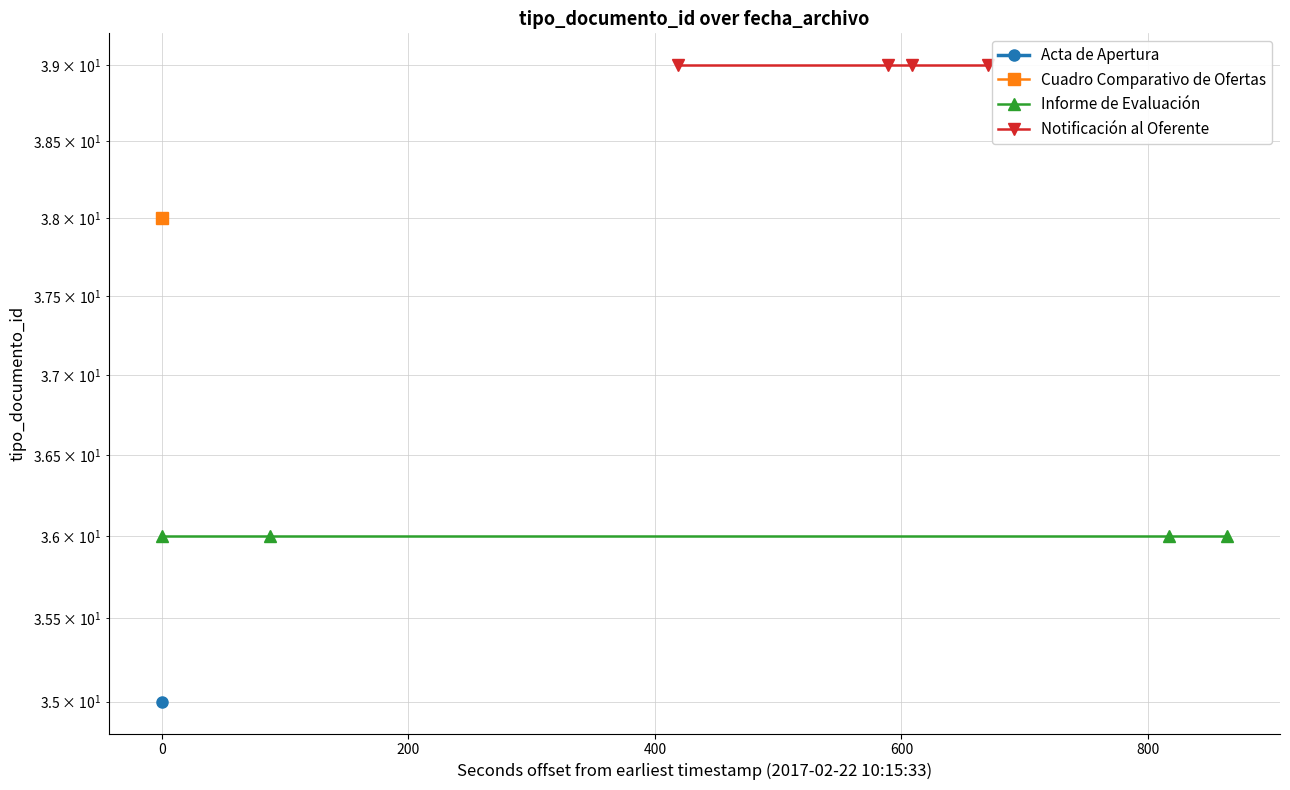

True or false: Notificación al Oferente and Informe de Evaluación intersect in this chart.

False